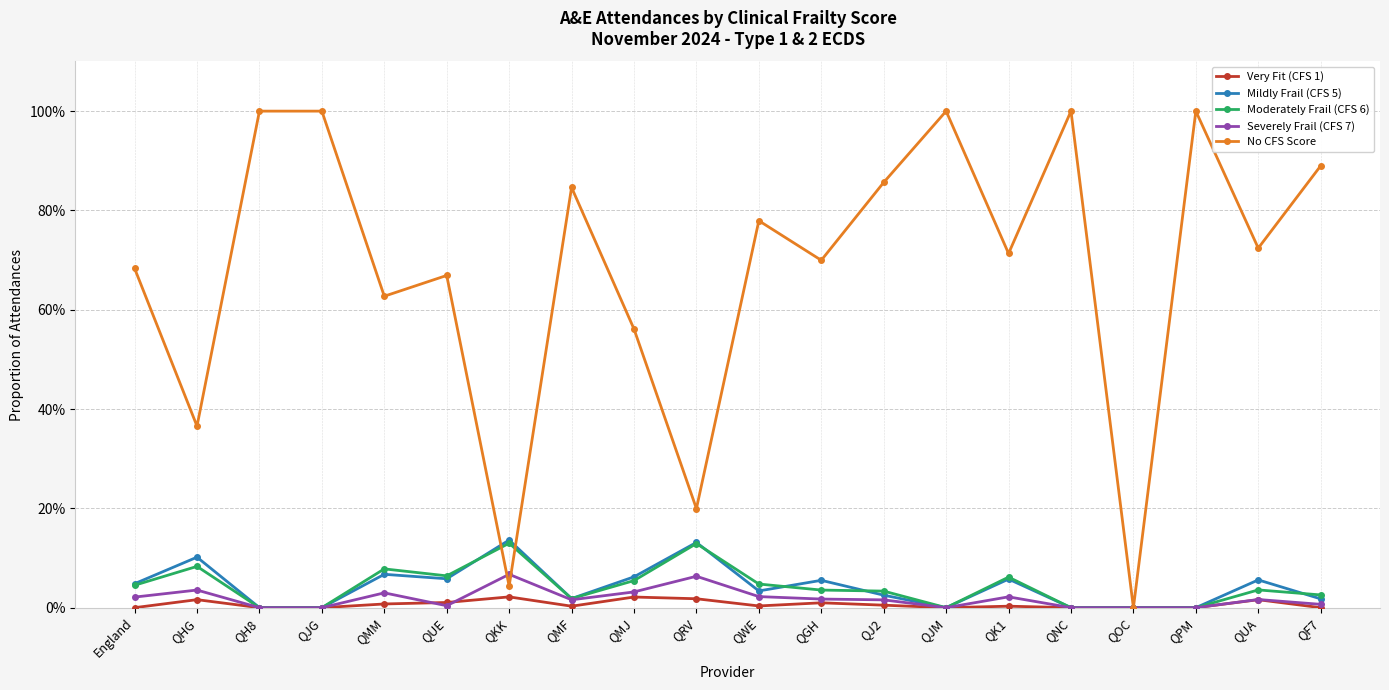

At QUA, list the series in order from smallest to largest.

Very Fit (CFS 1), Severely Frail (CFS 7), Moderately Frail (CFS 6), Mildly Frail (CFS 5), No CFS Score